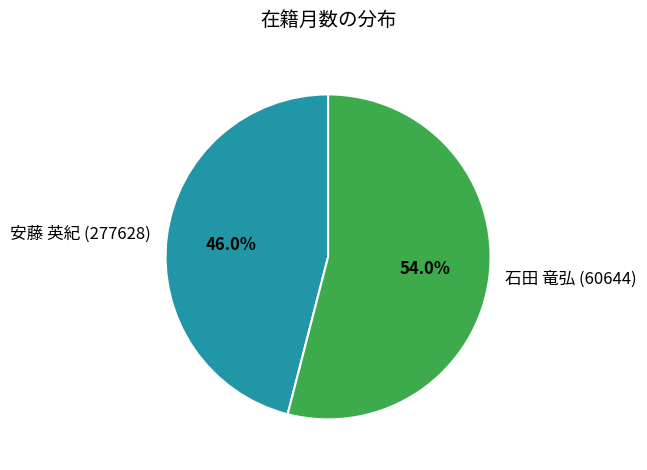

Which category has the biggest portion of the pie?

石田 竜弘 (60644)